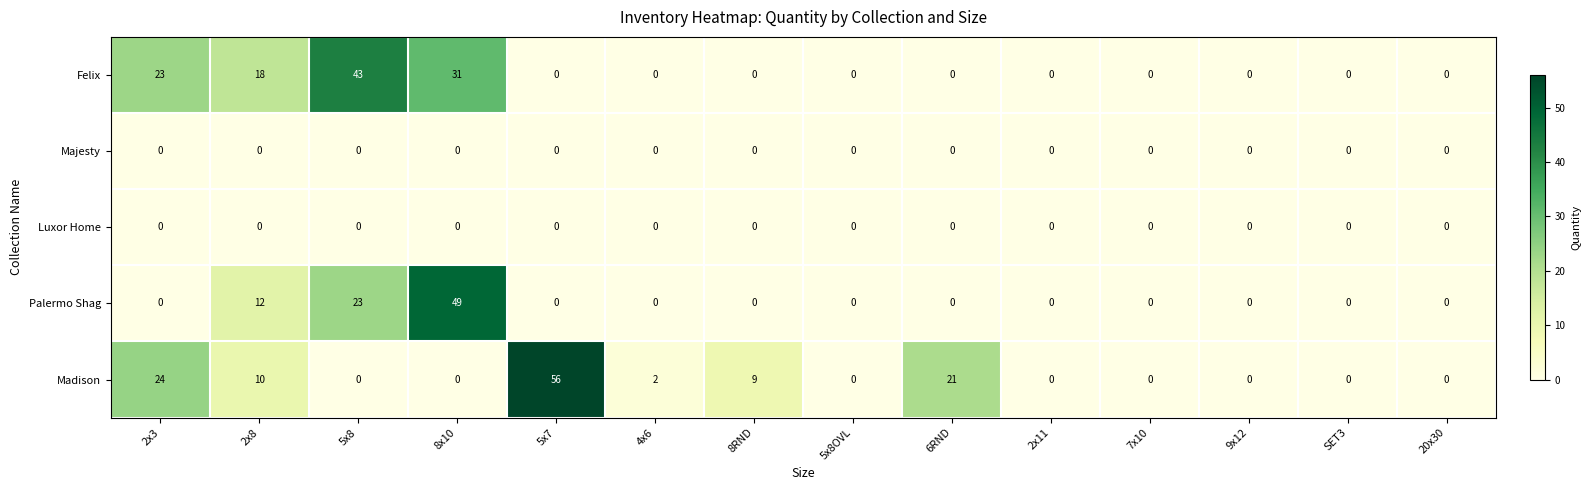

What is the total value across all series at 2x3?

47